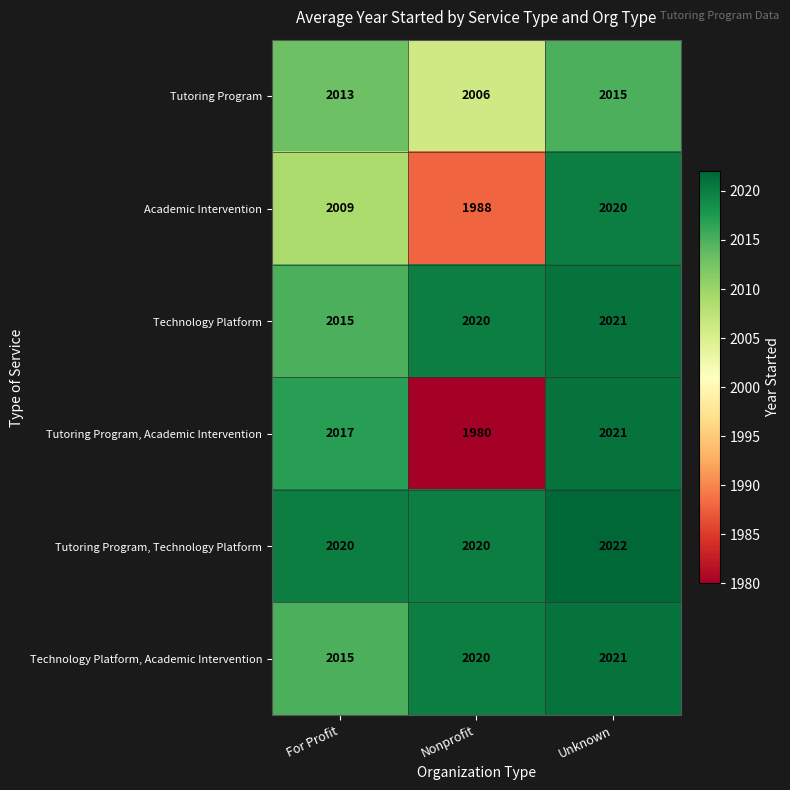

Reading left to right, what are all the values shown in this chart?

Tutoring Program: For Profit=2013	Nonprofit=2006	Unknown=2015
Academic Intervention: For Profit=2009	Nonprofit=1988	Unknown=2020
Technology Platform: For Profit=2015	Nonprofit=2020	Unknown=2021
Tutoring Program, Academic Intervention: For Profit=2017	Nonprofit=1980	Unknown=2021
Tutoring Program, Technology Platform: For Profit=2020	Nonprofit=2020	Unknown=2022
Technology Platform, Academic Intervention: For Profit=2015	Nonprofit=2020	Unknown=2021